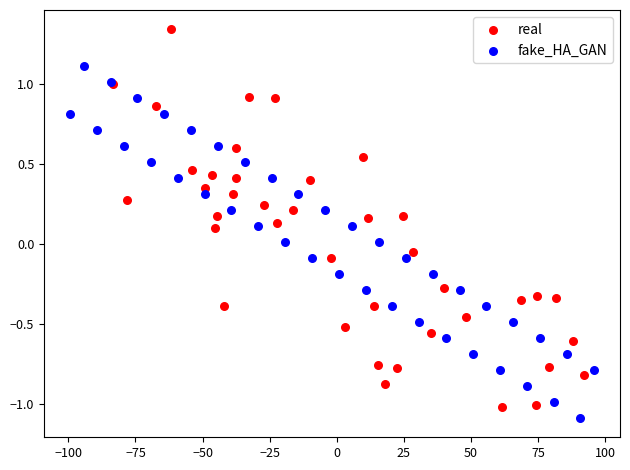

Which series contains the lowest Y value?

fake_HA_GAN